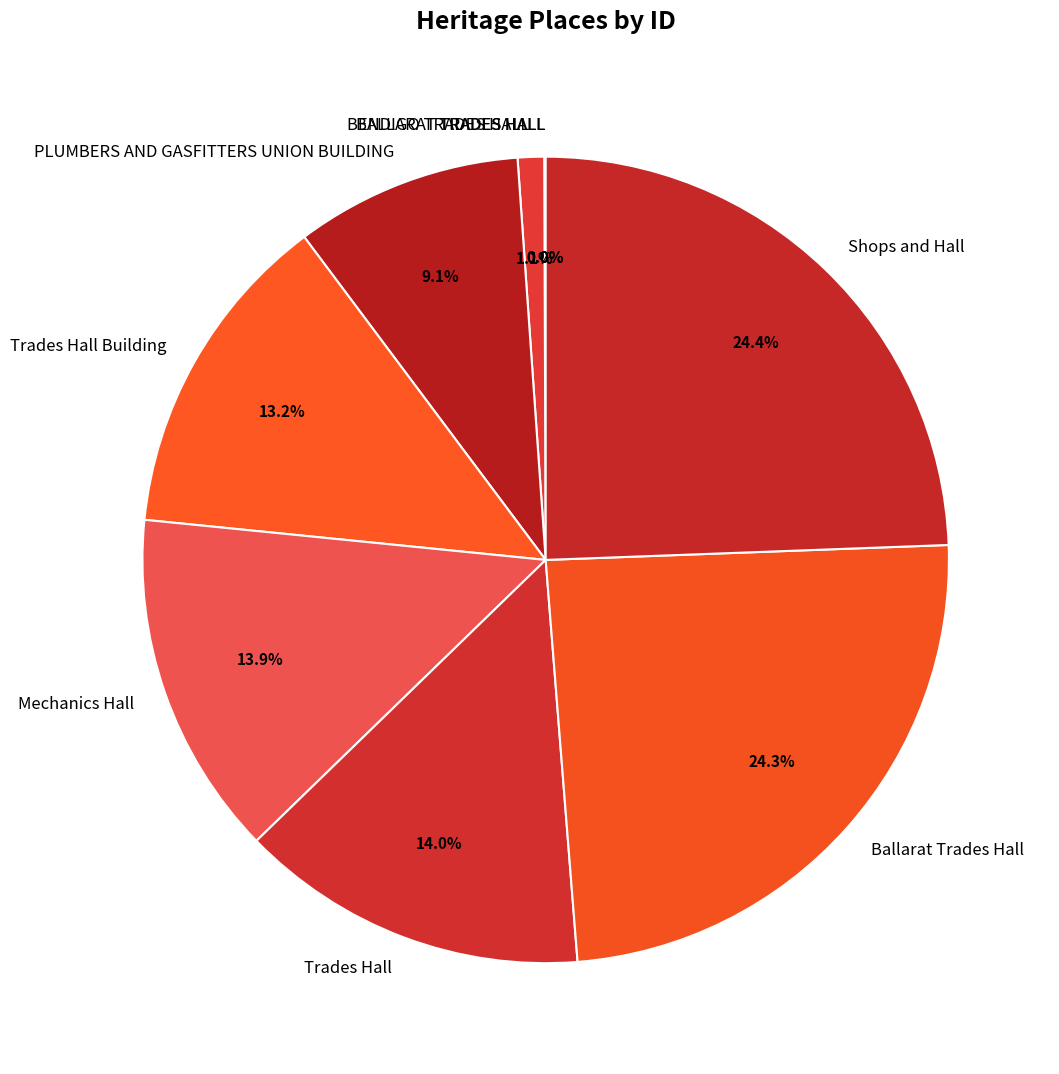

To the nearest percent, what portion does Trades Hall Building represent?

13%